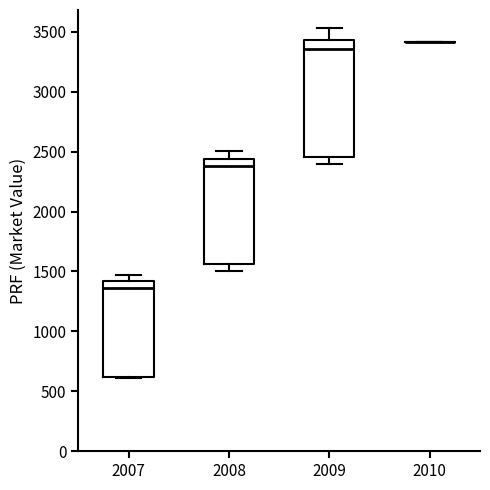

Where does the median line of the box at x = 2007 sit on the y-axis? The values are not printed on the chart, so give them approximately, as read against the axis.

1350